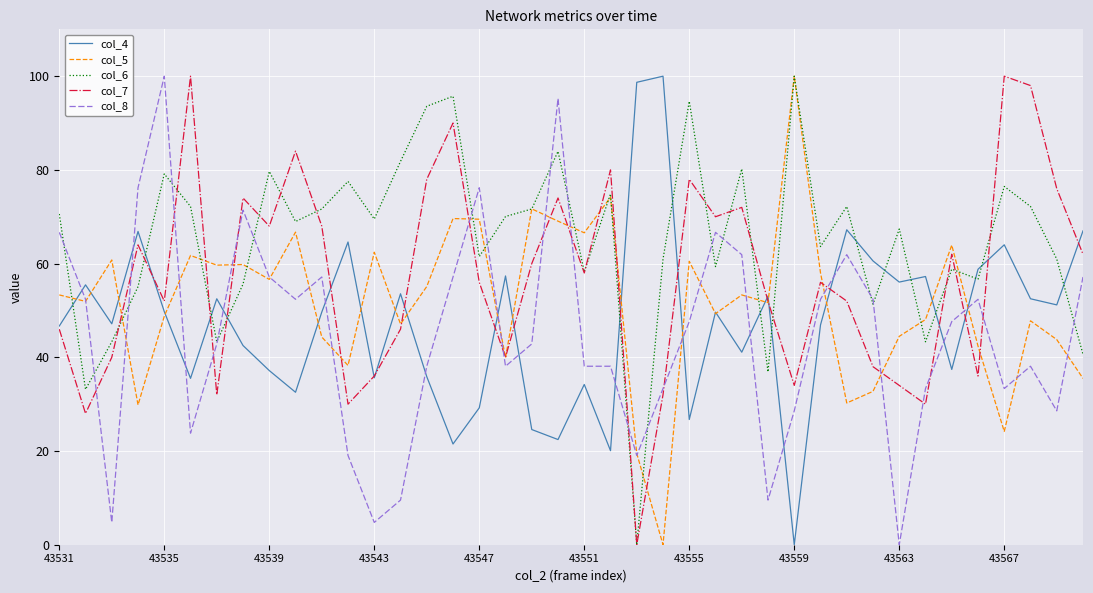

Which series ends up on top after the final intersection of col_6 and col_4?

col_4